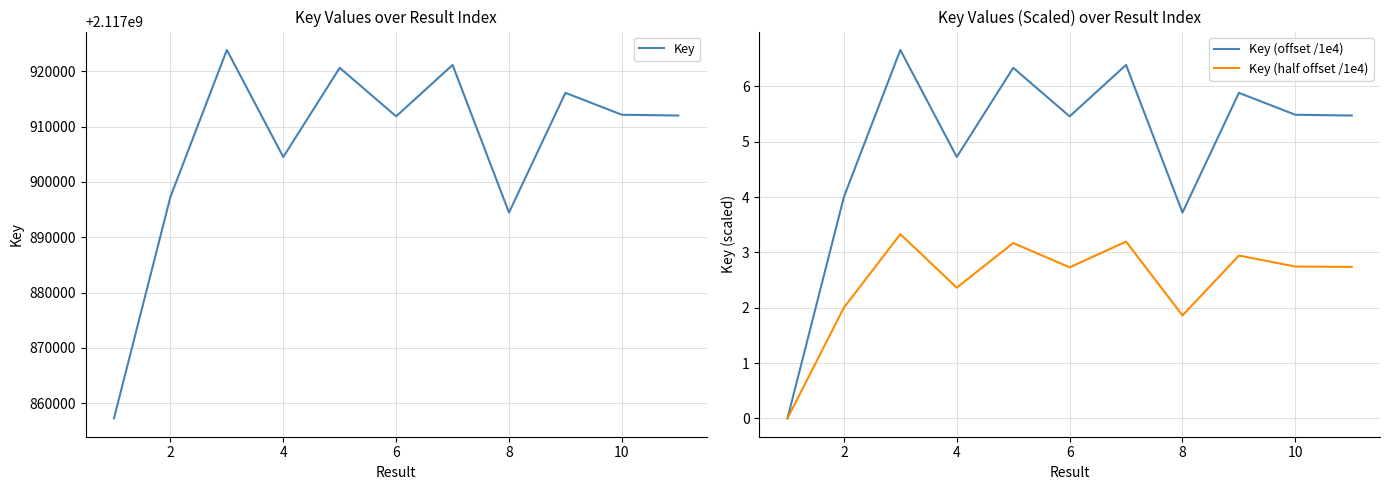

Is it true that Key (half offset /1e4) equals 0.8 at 2?

False